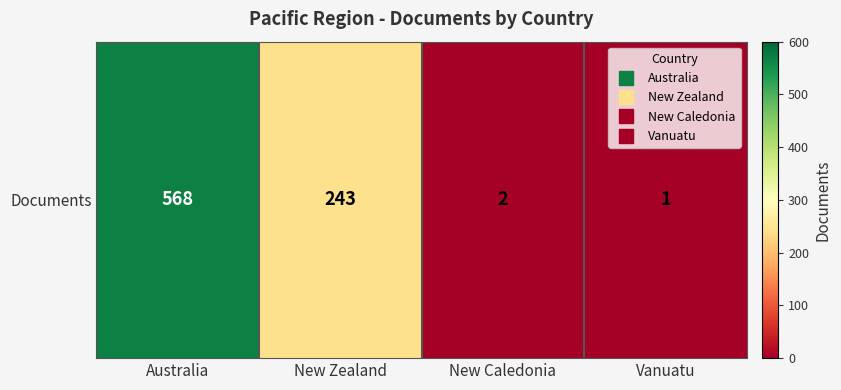

The chart shows a value of 3 at New Caledonia. True or false?

False